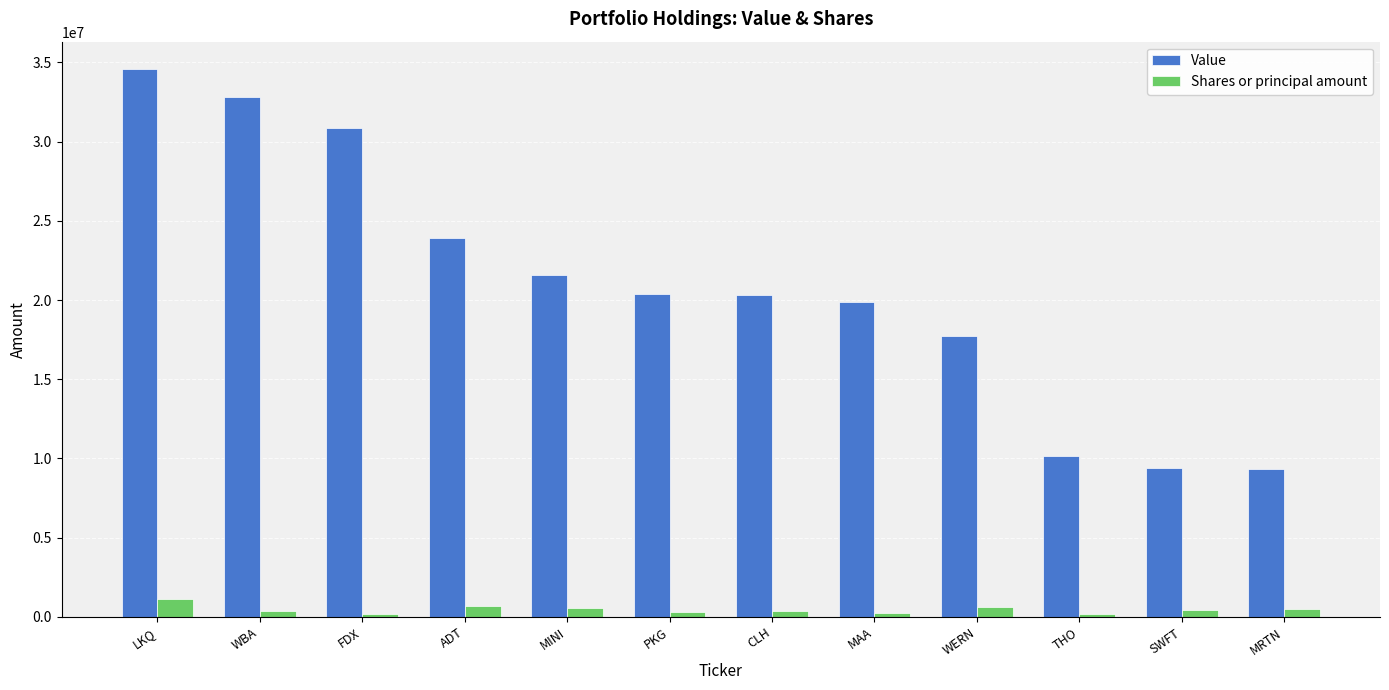

How many bars are there in each group?

2